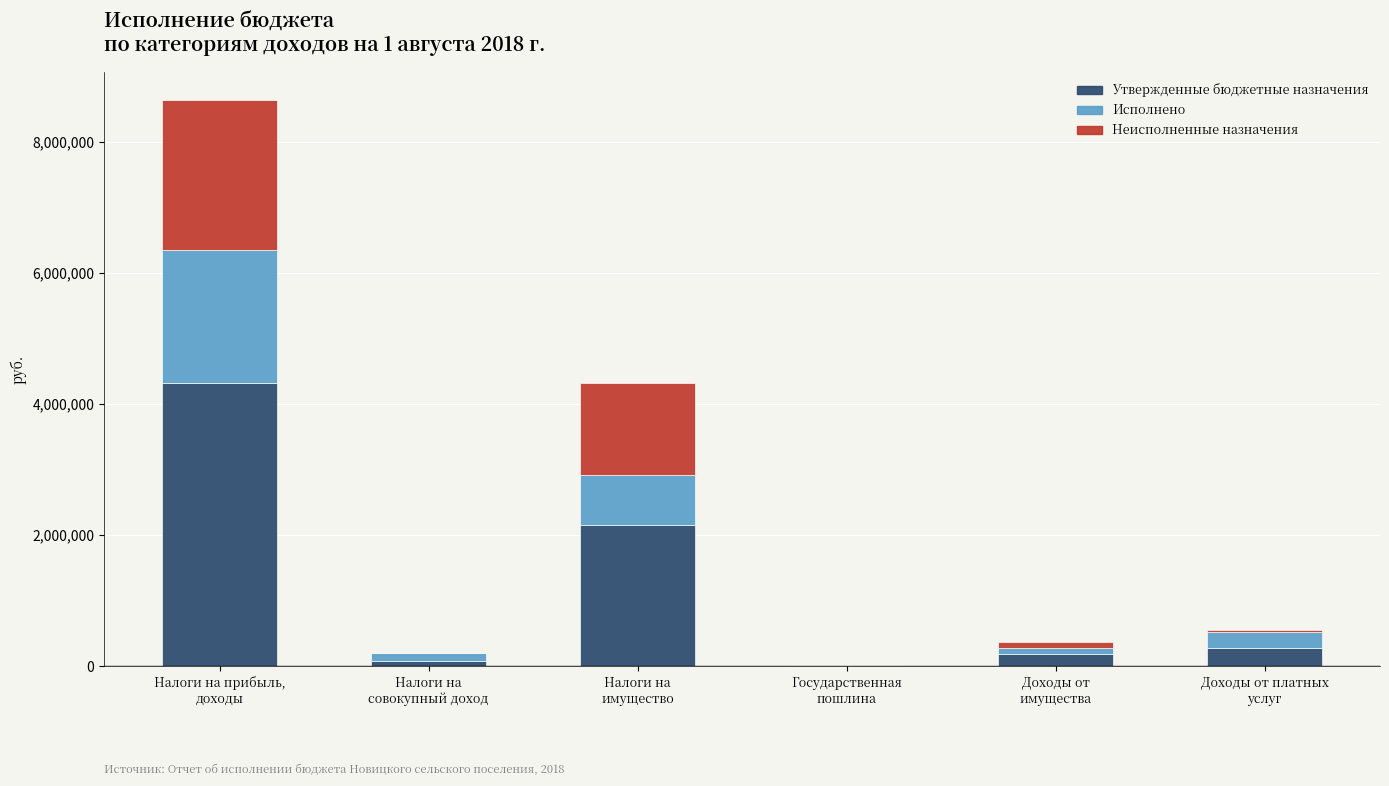

What is the maximum value for Утвержденные бюджетные назначения?

4316000.0